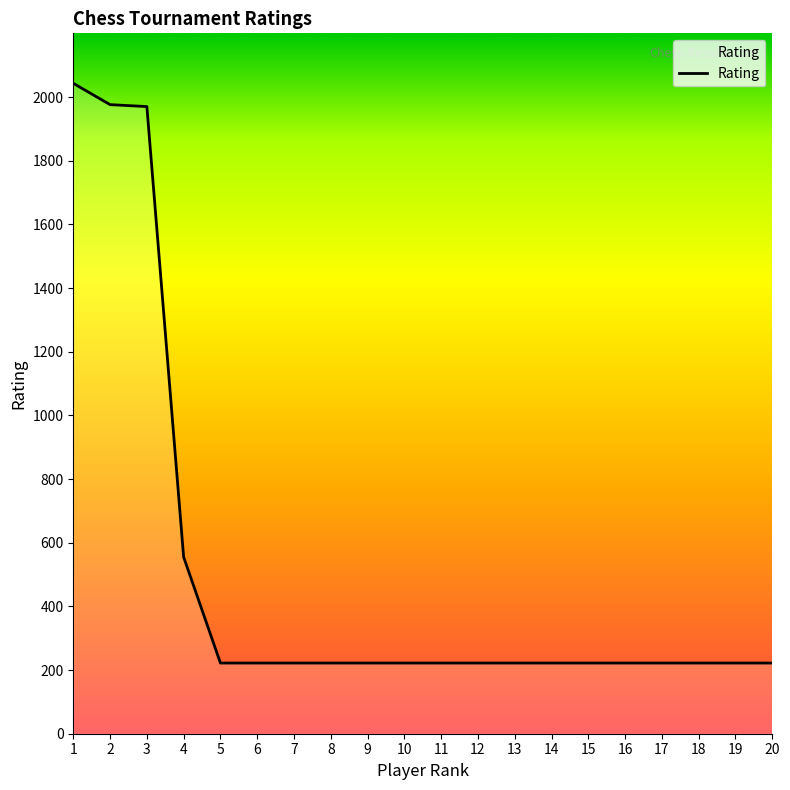

What is the maximum value shown in the chart?

2043